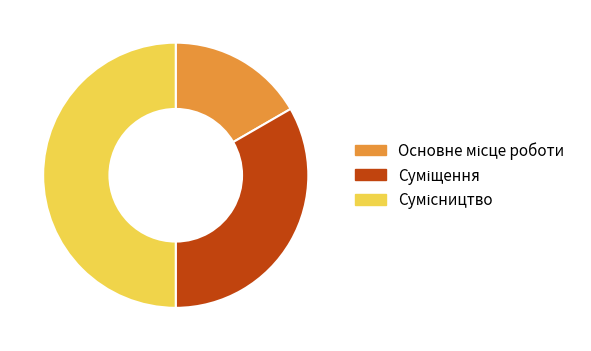

Which has a higher value, Сумісництво or Основне місце роботи?

Сумісництво